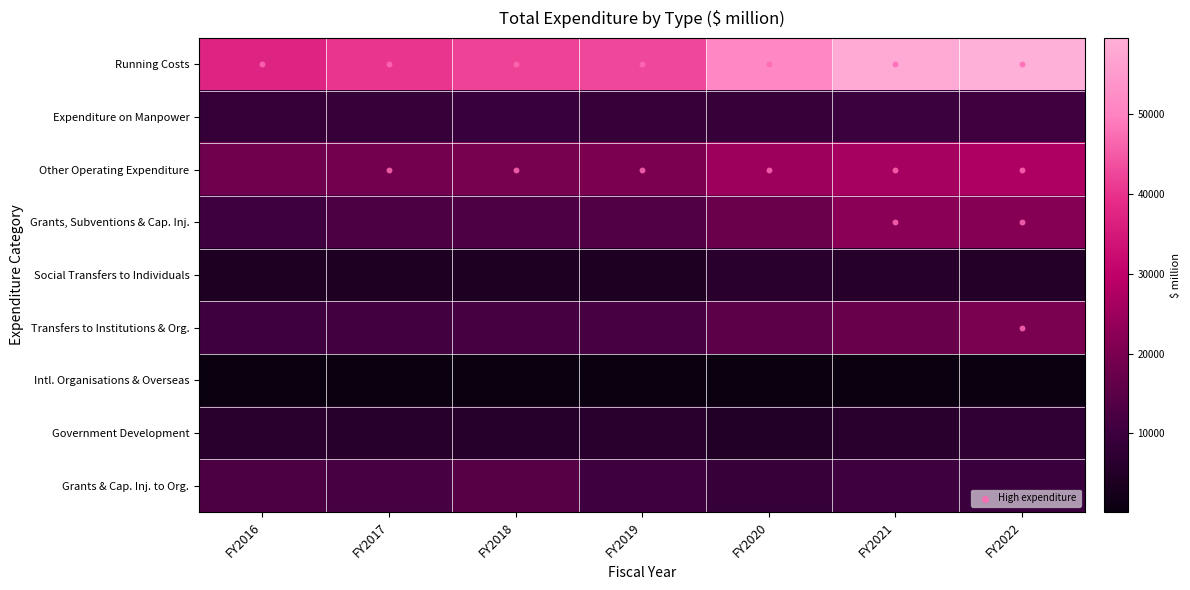

What is the minimum value for Government Development?

4696